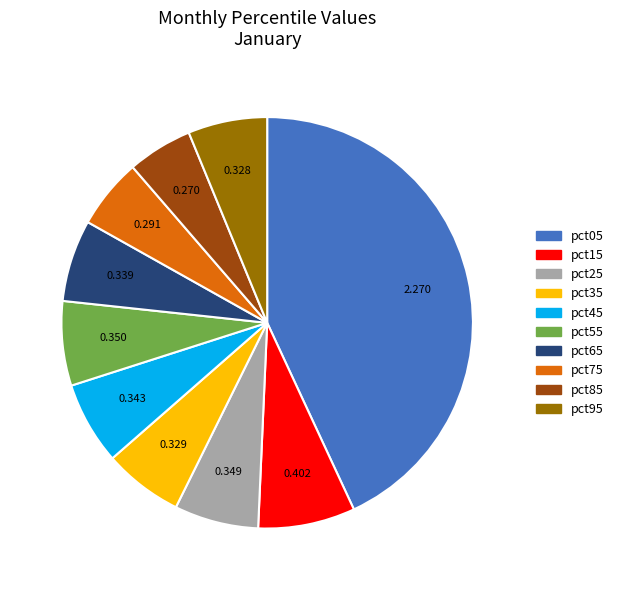

Is it true that pct25 is 19% of the pie?

False